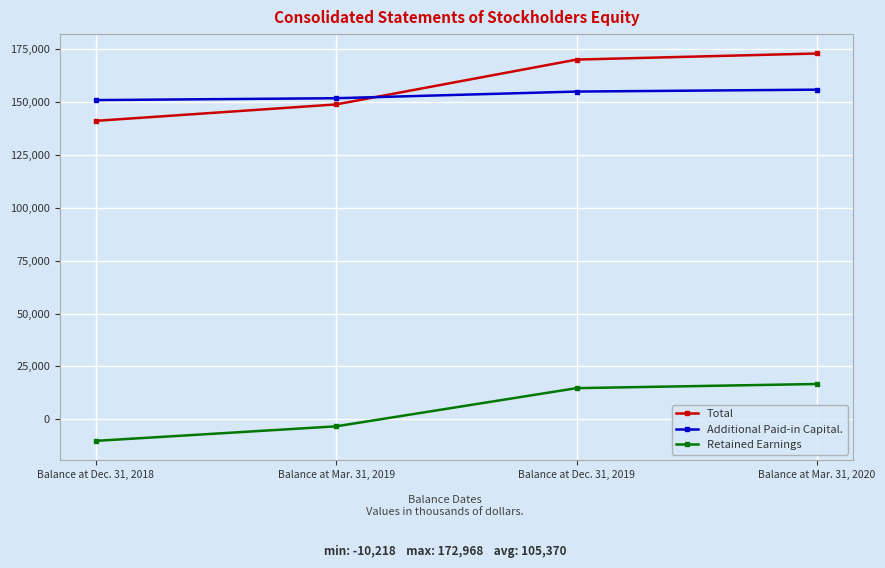

Between Balance at Mar. 31, 2019 and Balance at Dec. 31, 2019, which series saw the biggest shift?

Total